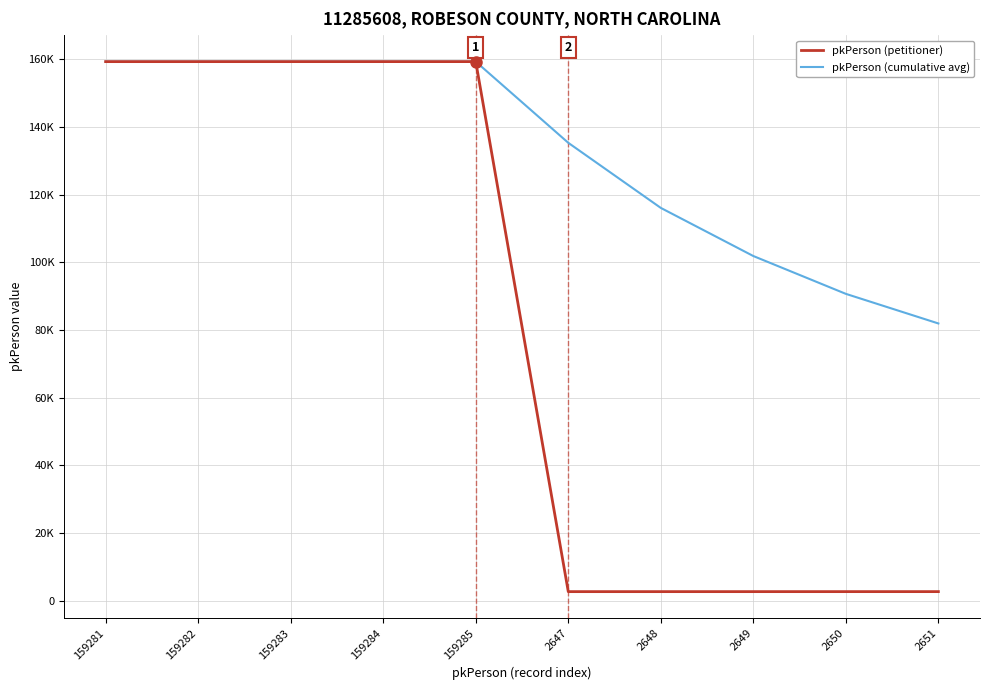

Does the chart have visible grid lines?

Yes